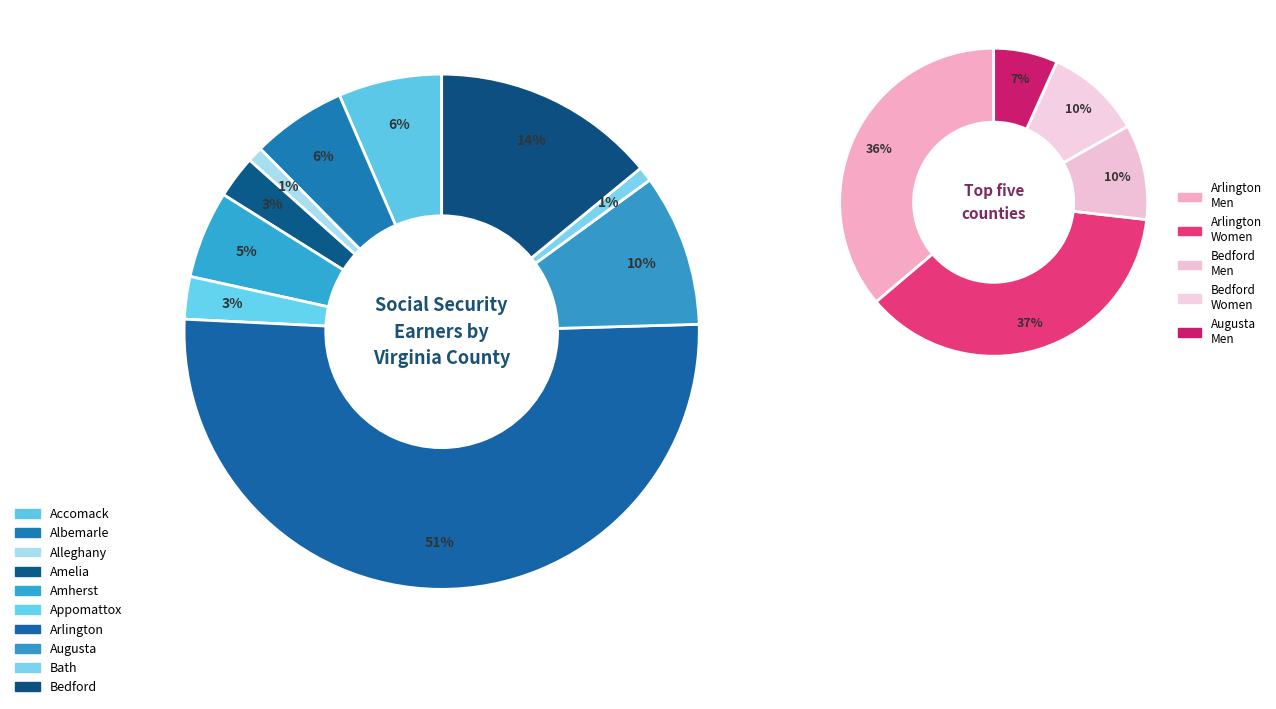

Does any single category account for the majority?

Yes